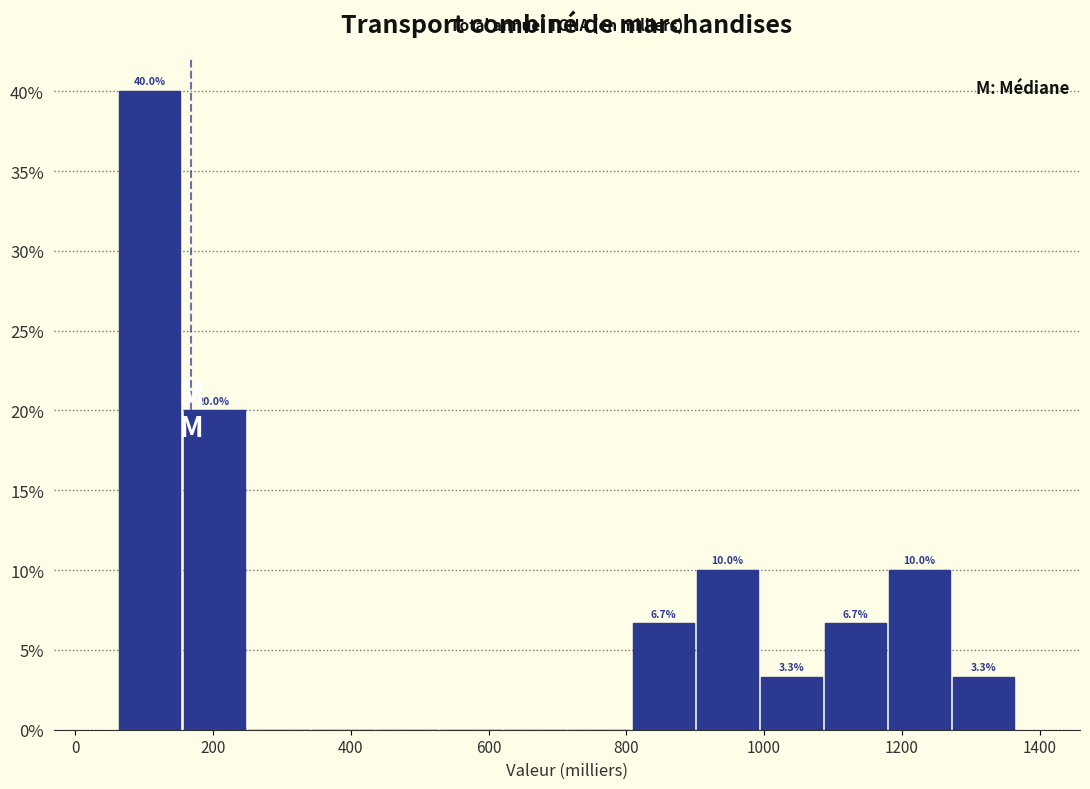

Over which range of the x-axis is the bar tallest?

60 to 160